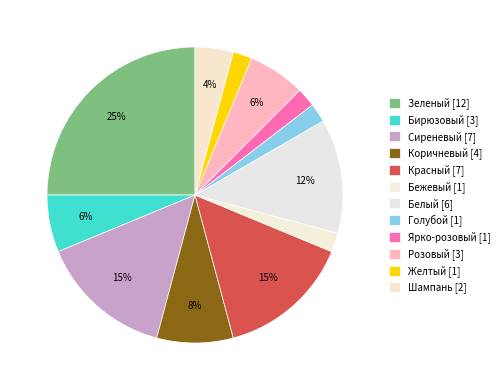

How many slices are in this pie chart?

12